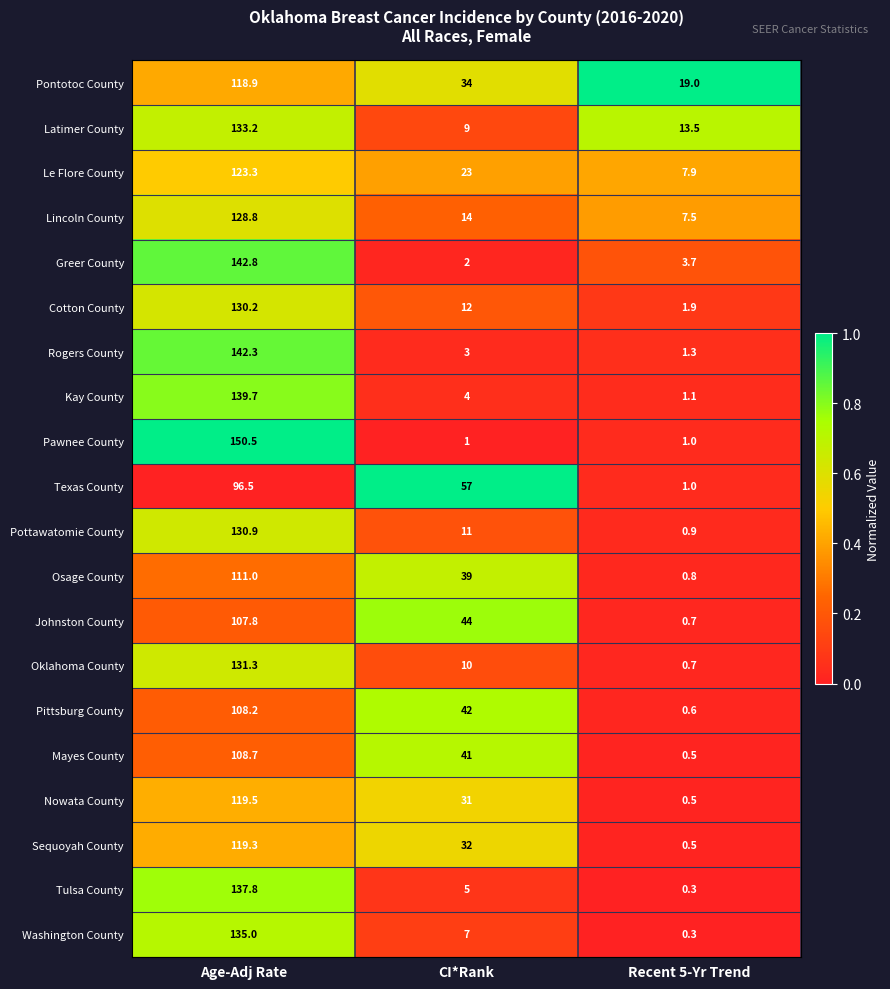

What is the sum of all Pottawatomie County values?

142.8